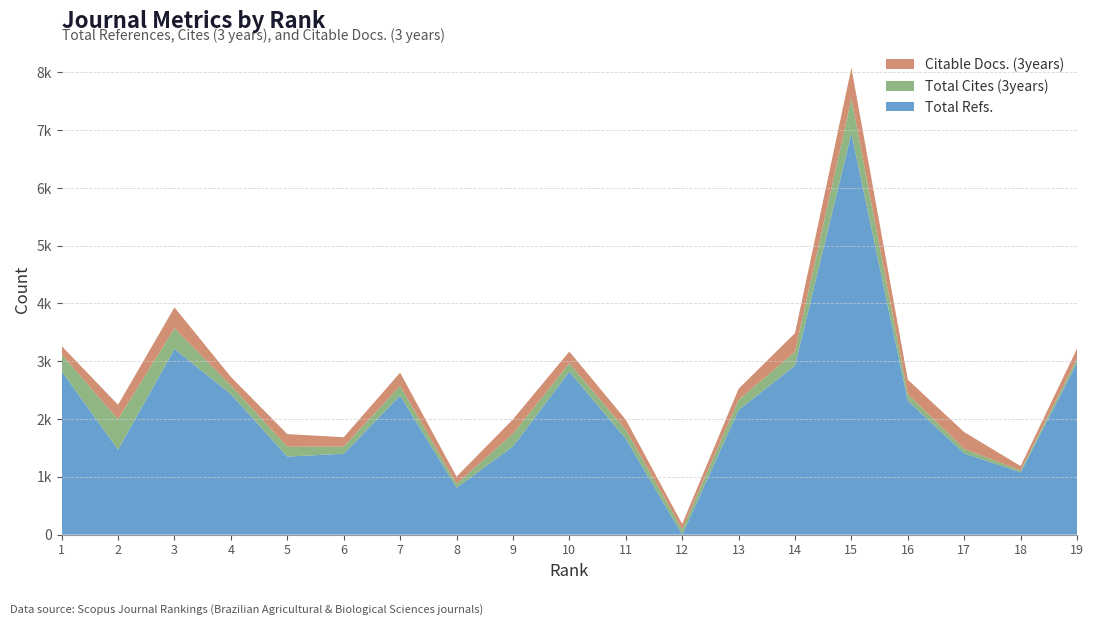

Reading right to left, what are all the values shown in this chart?

Total Refs.: 2976	1078	1405	2317	6943	2926	2157	0	1661	2821	1526	812	2407	1400	1350	2432	3212	1471	2828
Total Cites (3years): 71	33	78	113	601	239	174	92	154	144	221	67	168	123	172	149	360	527	287
Citable Docs. (3years): 173	75	291	251	533	322	193	92	175	204	248	124	228	162	217	149	360	249	149